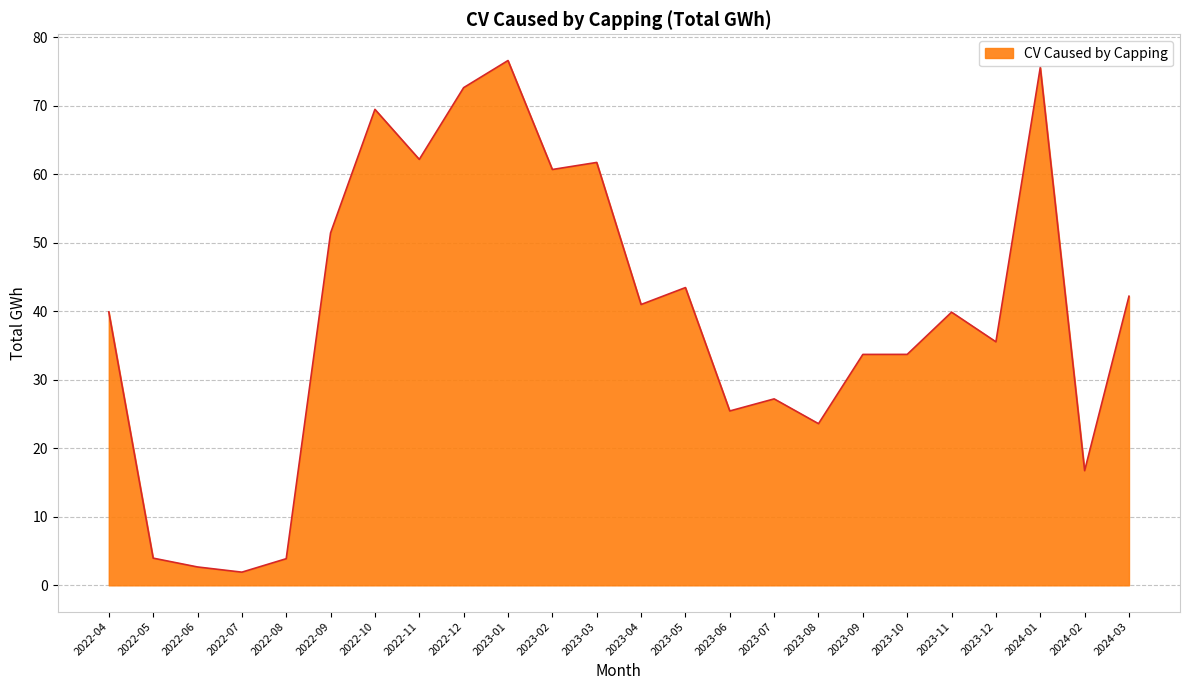

How many series are shown in this chart?

1